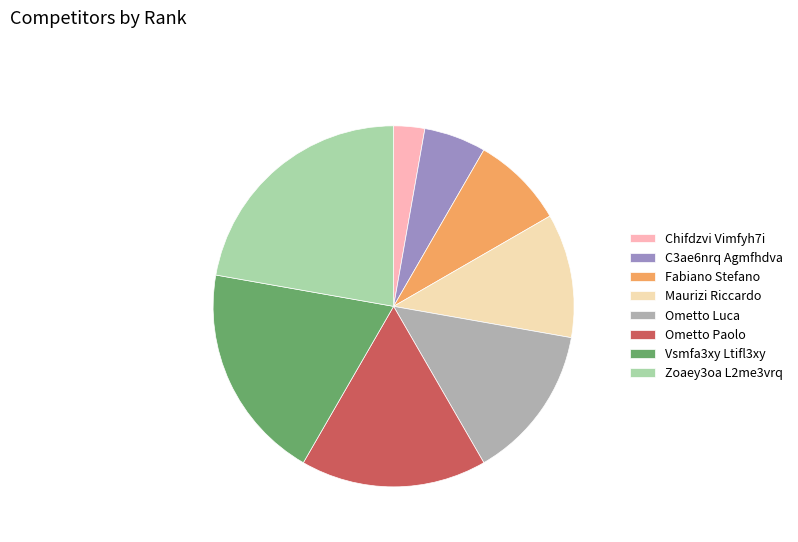

Which category has the biggest portion of the pie?

Zoaey3oa L2me3vrq